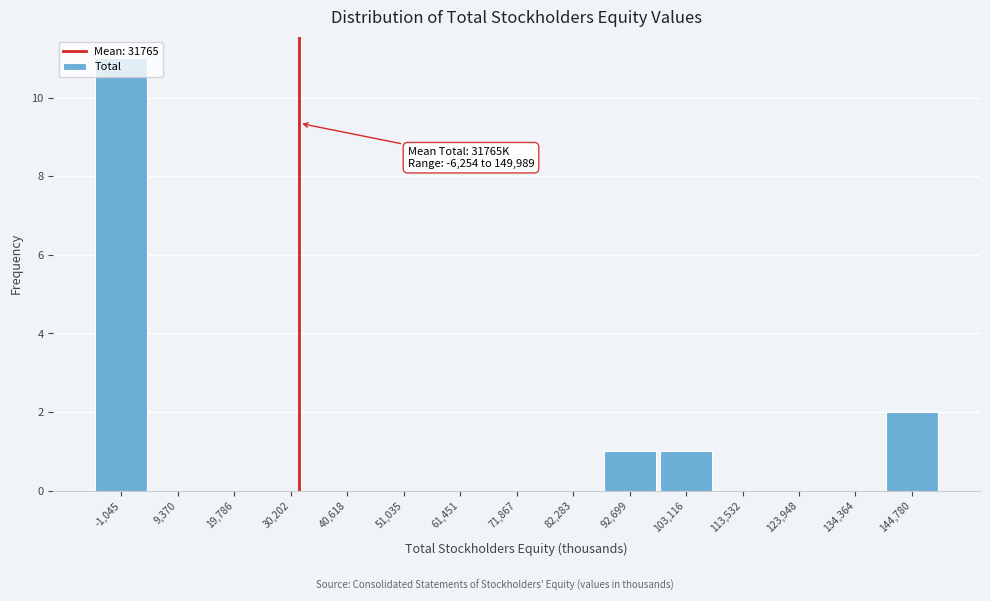

Which range on the x-axis has the tallest bar?

-6000 to 4000